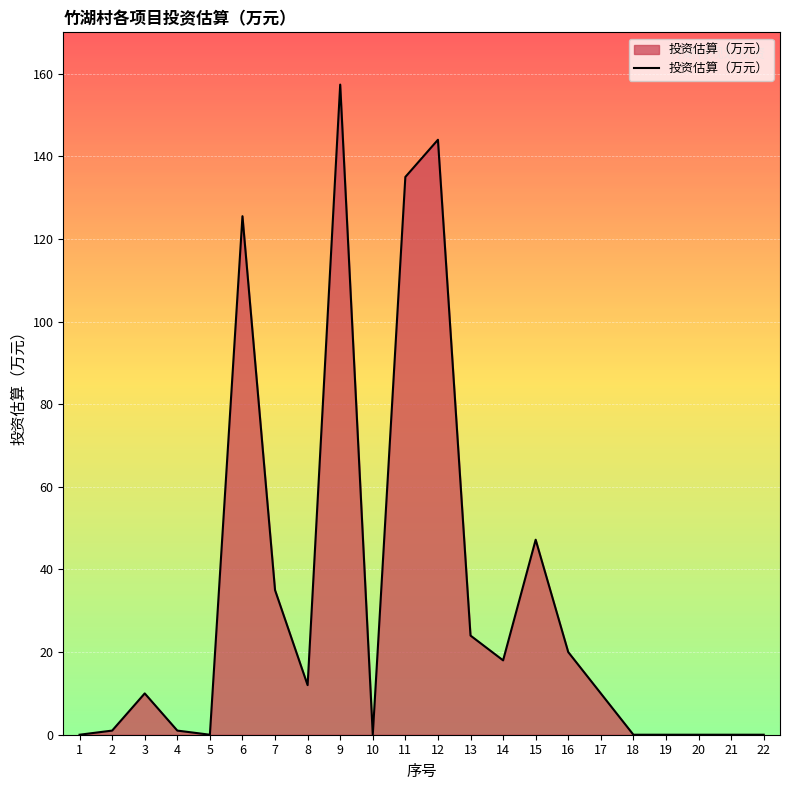

Where is the data nearest to the value 78?

15